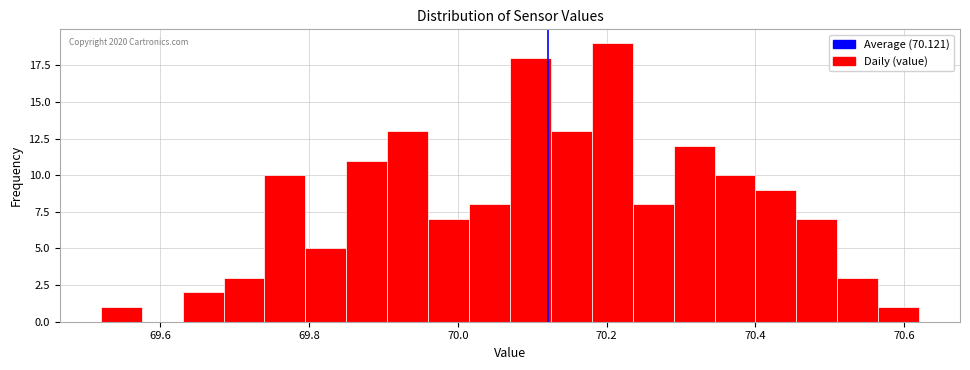

Around what value on the x-axis is the tallest bar? Give the approximate position of its centre, as read against the axis.

70.20